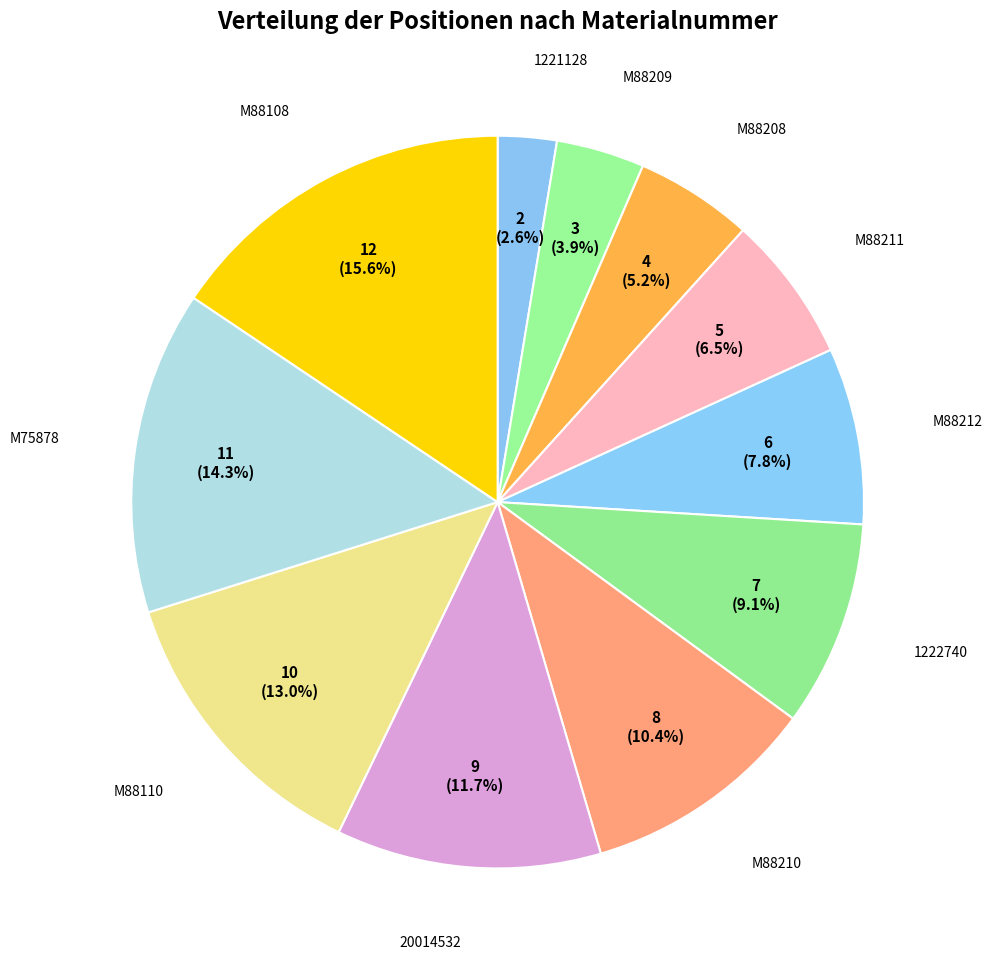

What is the total percentage of M88208 and M88108?

20.8%